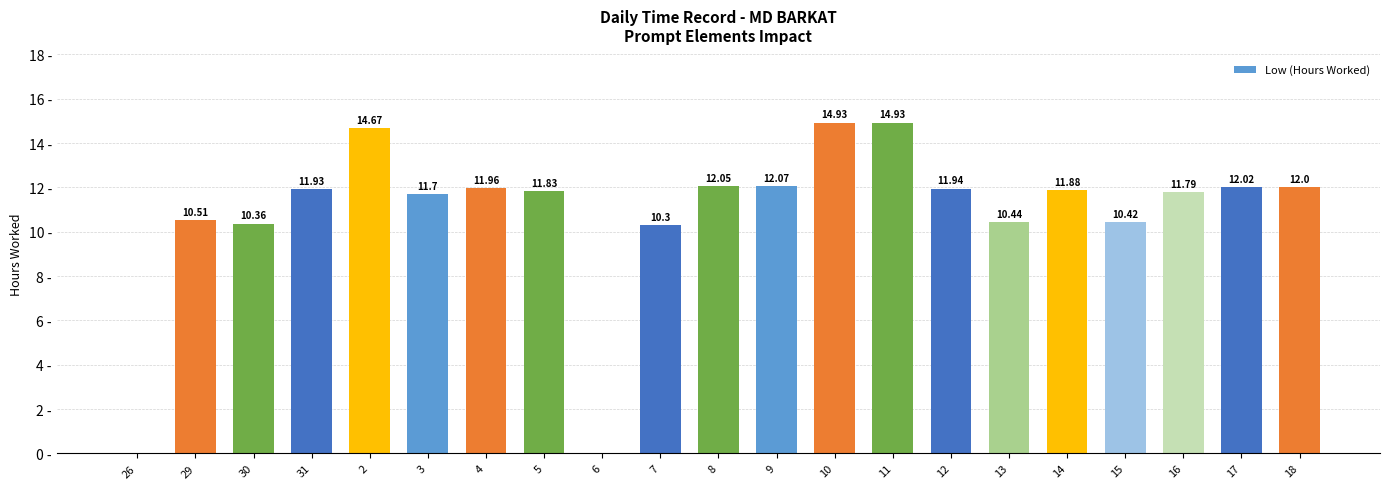

Are the bars horizontal?

No